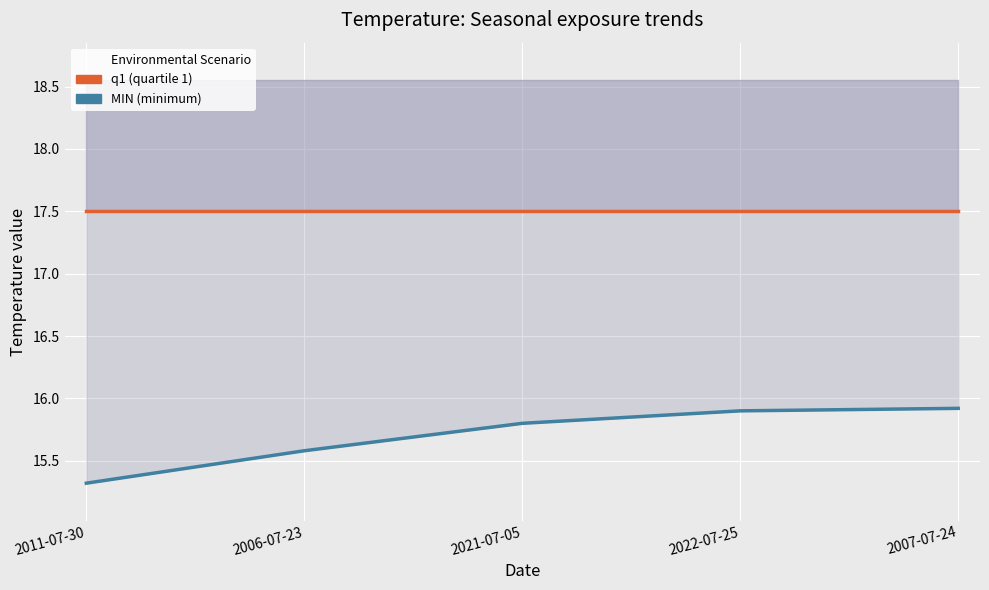

What is the smallest value displayed?

15.3